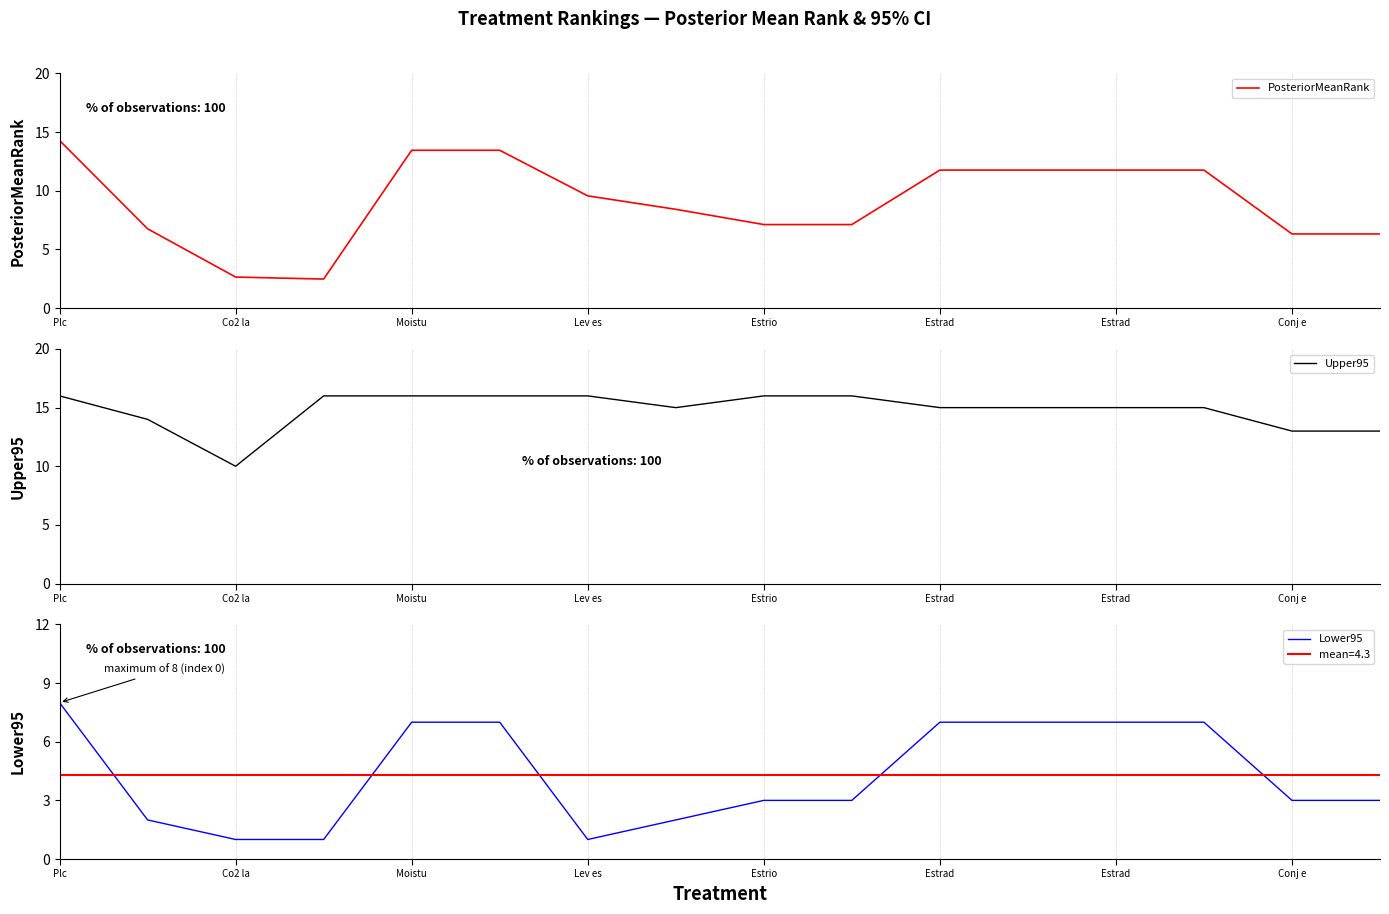

Which series changed the most between Co2 la and Conj e?

PosteriorMeanRank